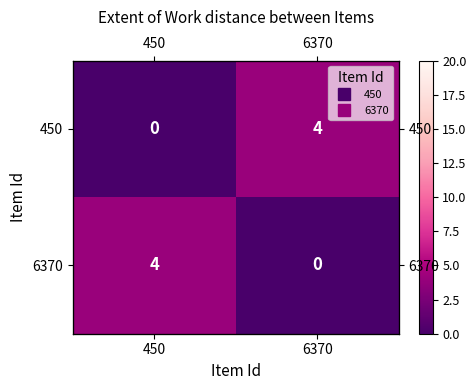

Is it true that 6370 equals 4 at 450?

True